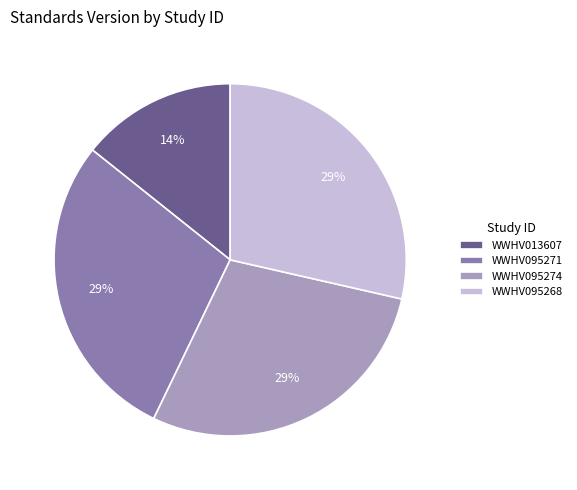

To the nearest percent, what is the combined percentage of WWHV095274 and WWHV095268?

57%